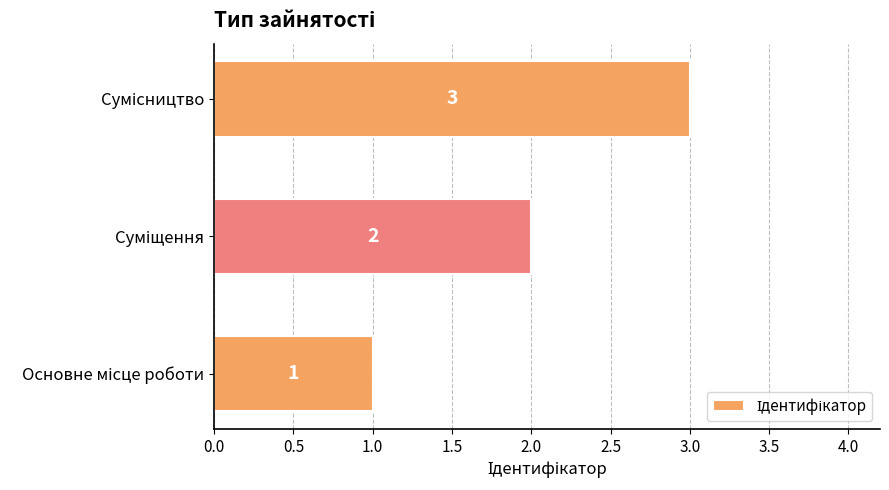

Count the values in the range 1 to 3.

3